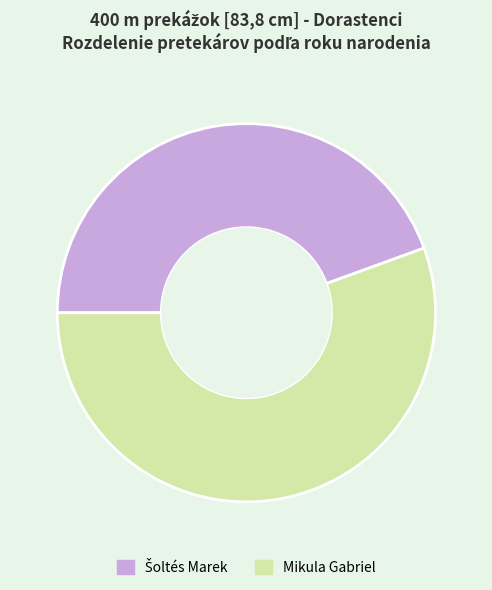

What is the largest slice in the pie chart?

Mikula Gabriel